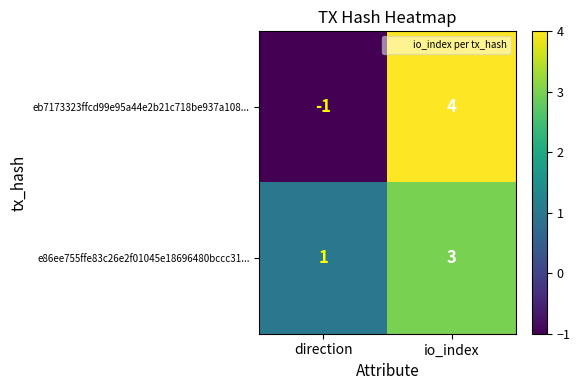

At which category is the sum across all series the highest?

io_index